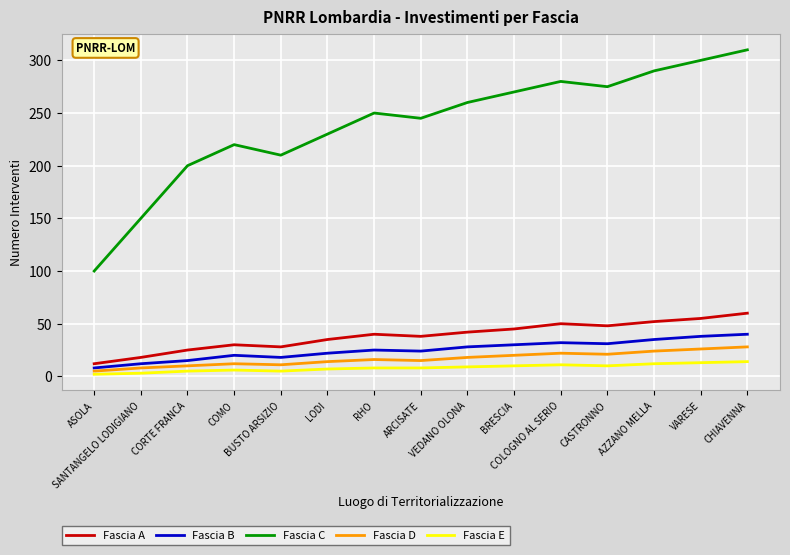

True or false: Fascia B and Fascia A cross at least once.

False